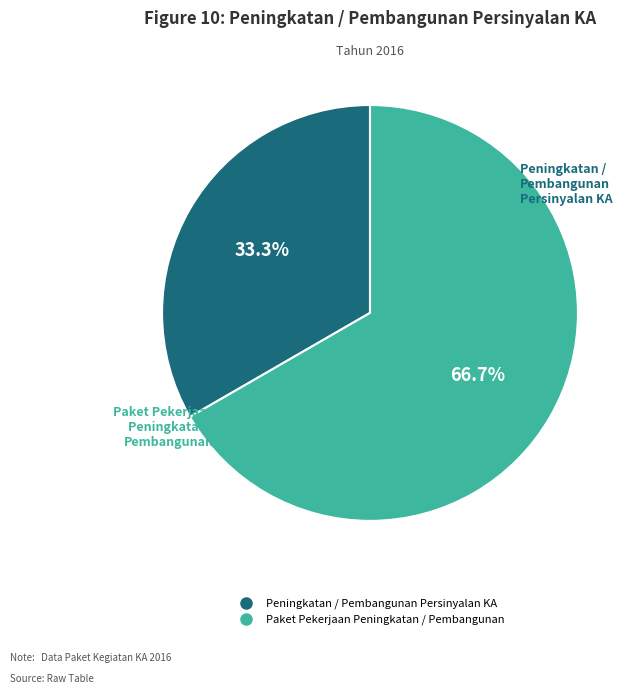

Is there any slice that represents more than half of the pie?

Yes